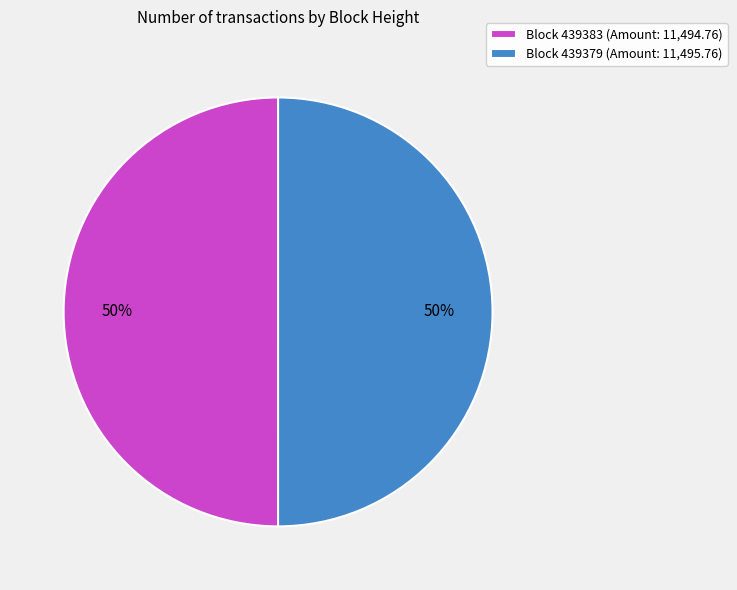

To the nearest percent, what is the combined percentage of Block 439383 (Amount: 11,494.76) and Block 439379 (Amount: 11,495.76)?

100%